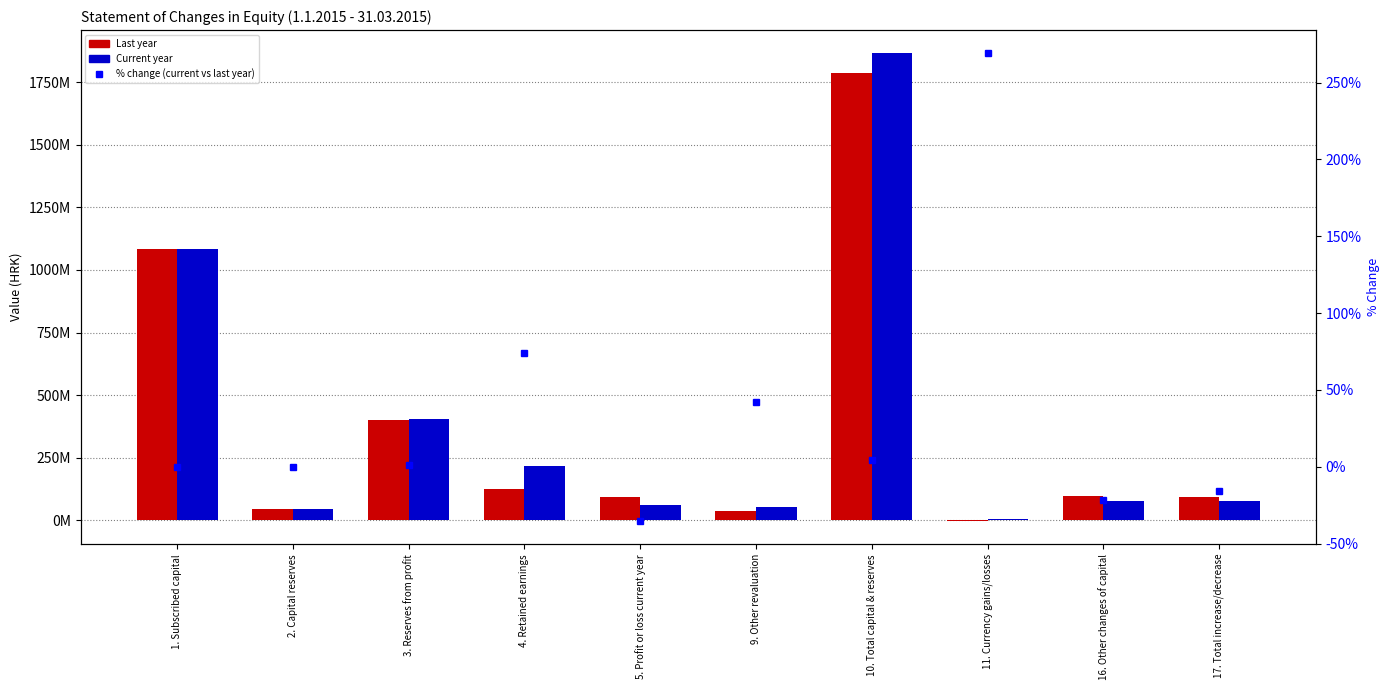

How many series are shown in this chart?

3